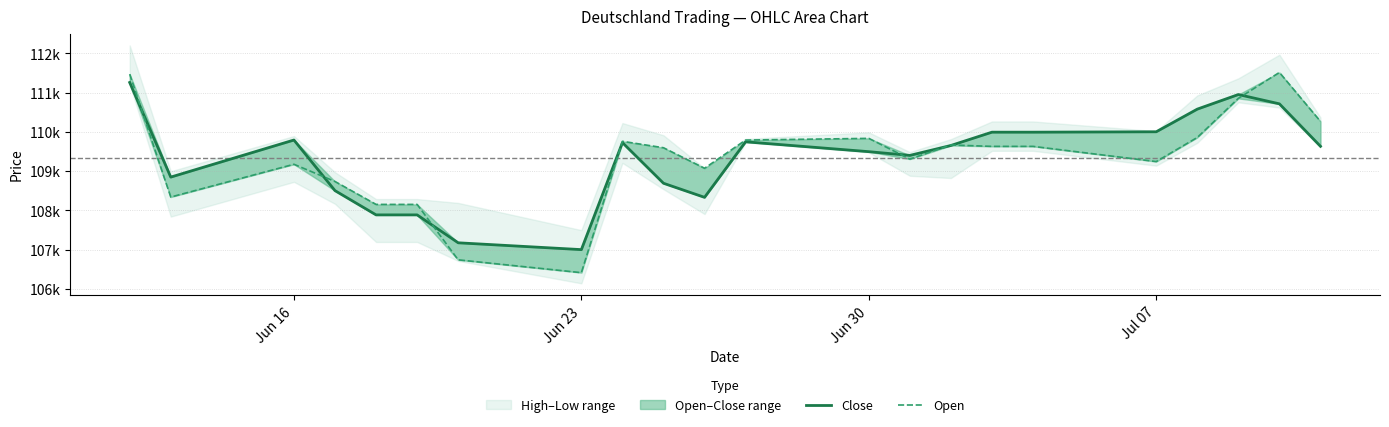

The value of Close at 6 is 35265. True or false?

False